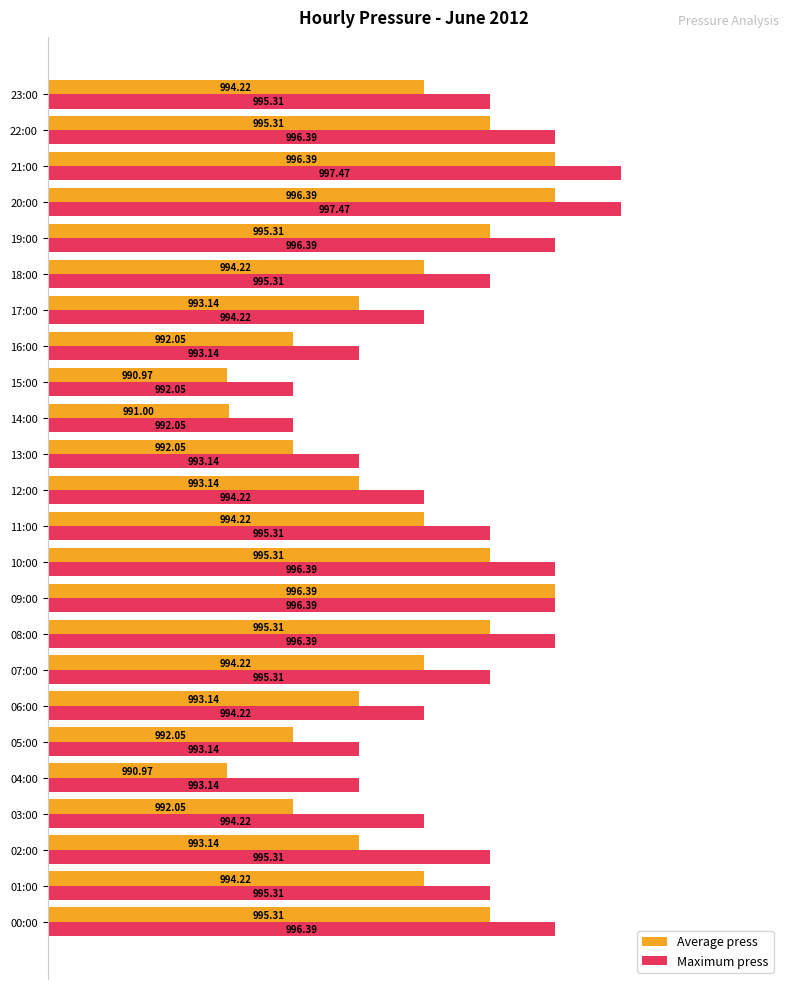

What are all the series names shown in the legend?

Average press, Maximum press